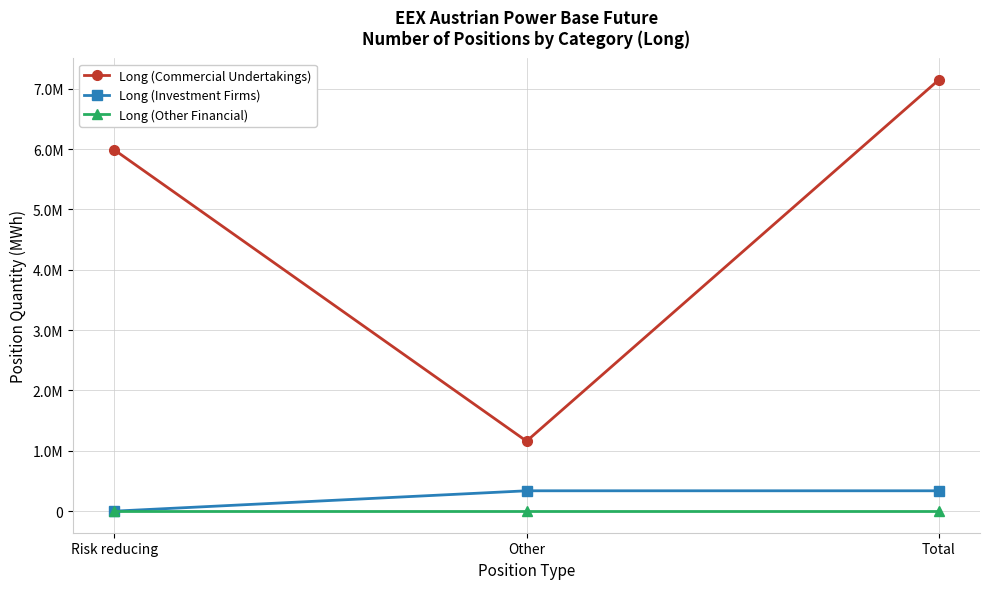

Where is Long (Other Financial) nearest to the value 0?

Risk reducing